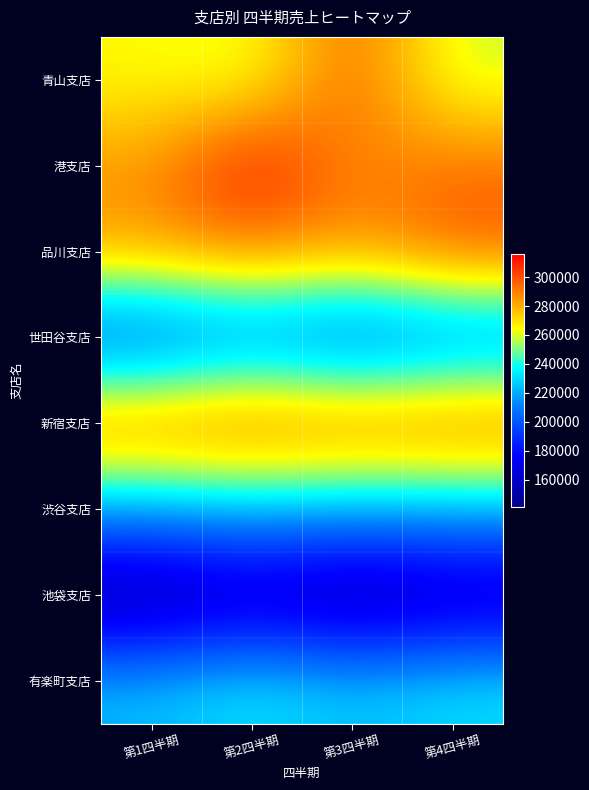

Reading right to left, extract all data points from this chart.

青山支店: 第4四半期=257100	第3四半期=298200	第2四半期=258900	第1四半期=264000
港支店: 第4四半期=294200	第3四半期=286000	第2四半期=316300	第1四半期=285100
品川支店: 第4四半期=299500	第3四半期=285200	第2四半期=291300	第1四半期=284000
世田谷支店: 第4四半期=203800	第3四半期=194200	第2四半期=205600	第1四半期=192700
新宿支店: 第4四半期=298700	第3四半期=296600	第2四半期=300200	第1四半期=295400
渋谷支店: 第4四半期=224600	第3四半期=223700	第2四半期=226400	第1四半期=222200
池袋支店: 第4四半期=150800	第3四半期=142200	第2四半期=152900	第1四半期=141000
有楽町支店: 第4四半期=232000	第3四半期=225400	第2四半期=233800	第1四半期=224200